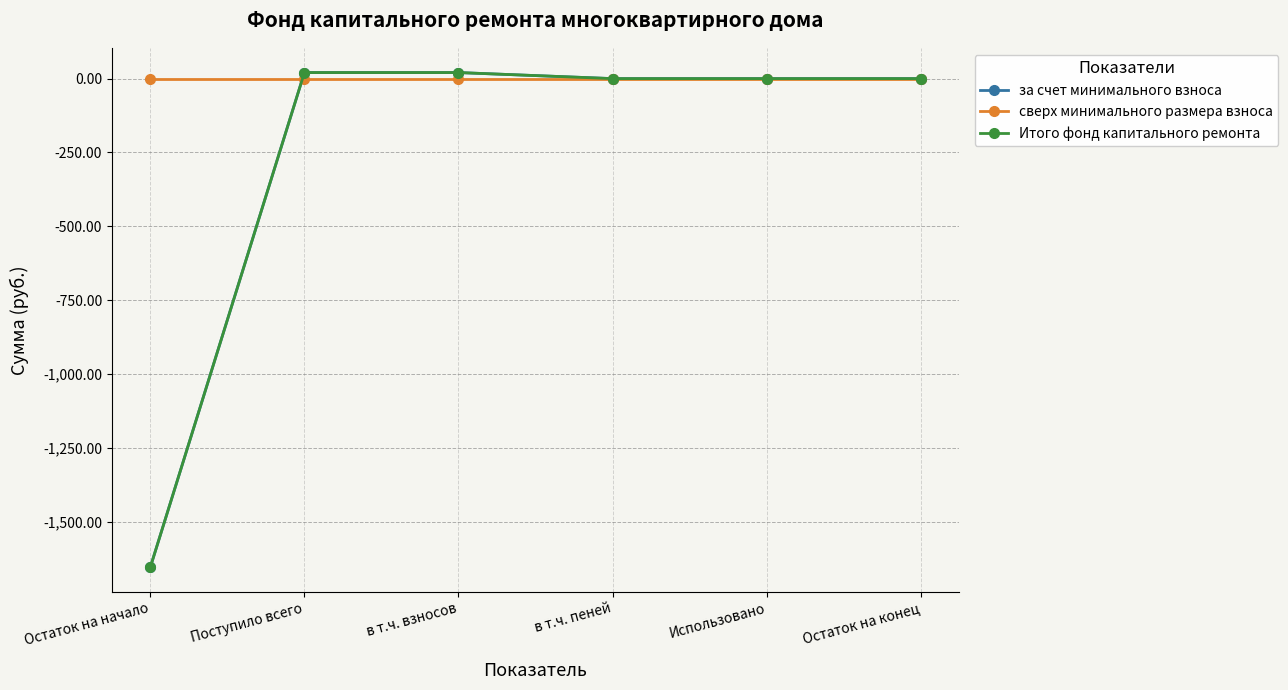

List the series in order of their peak value, lowest first.

сверх минимального размера взноса, за счет минимального взноса, Итого фонд капитального ремонта